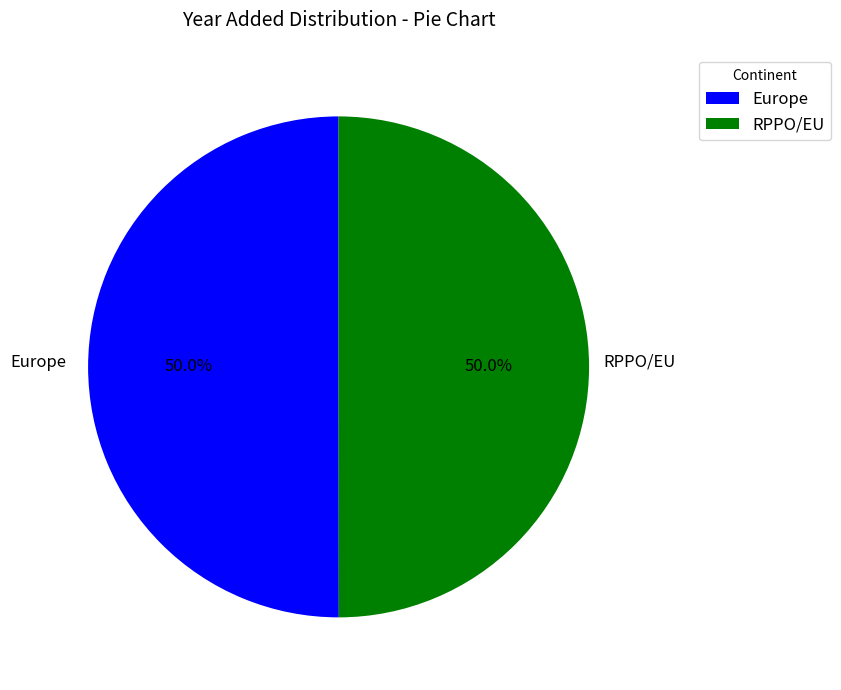

Approximately how many times larger is the value at RPPO/EU compared to Europe?

1.0